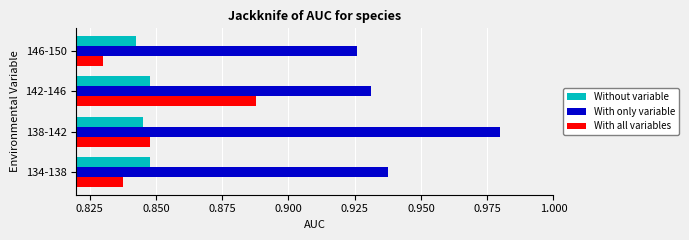

Rank the categories by With all variables value from highest to lowest.

142-146, 138-142, 134-138, 146-150